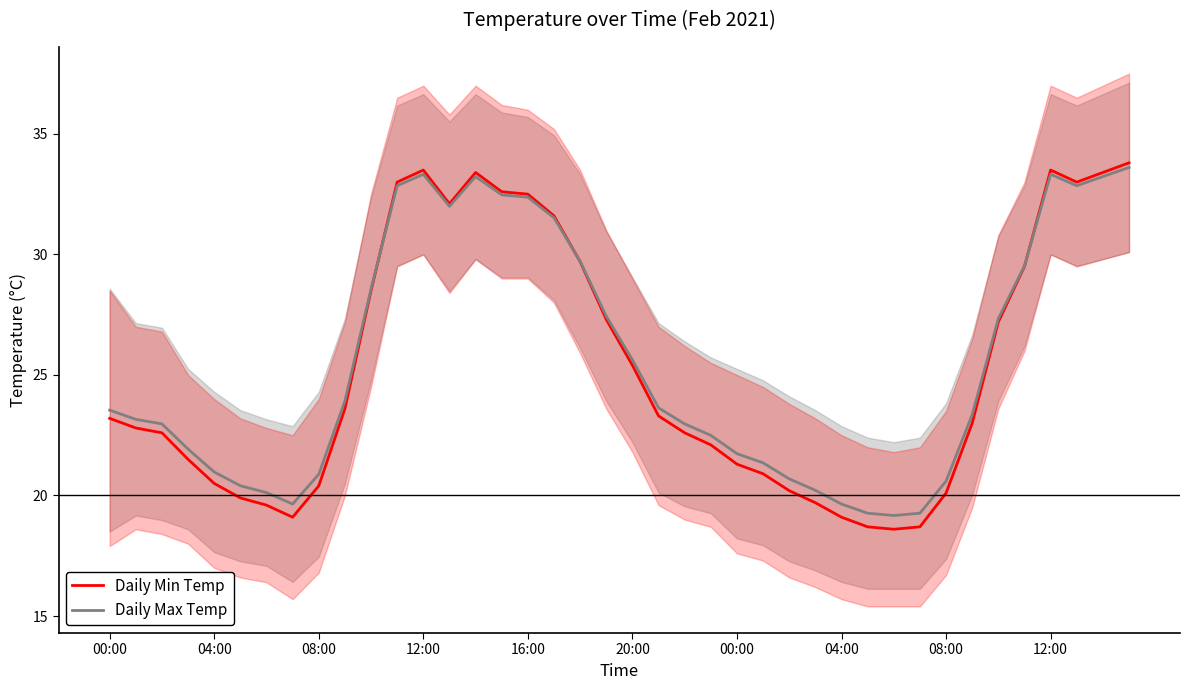

Which category has the highest value in the Daily Max Temp series?

39